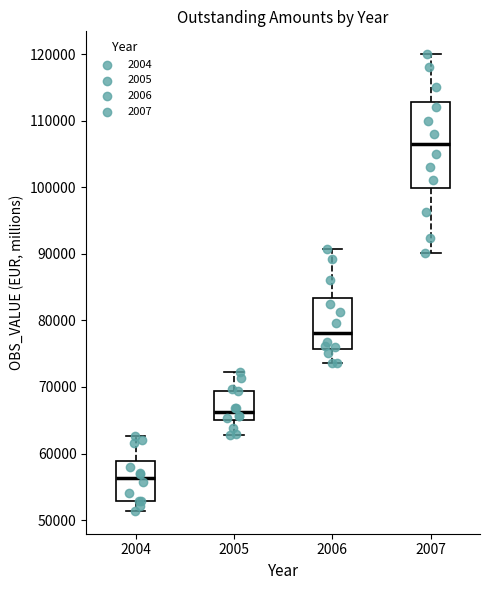

Which box is the tallest, from its lower edge to its upper edge?

2007